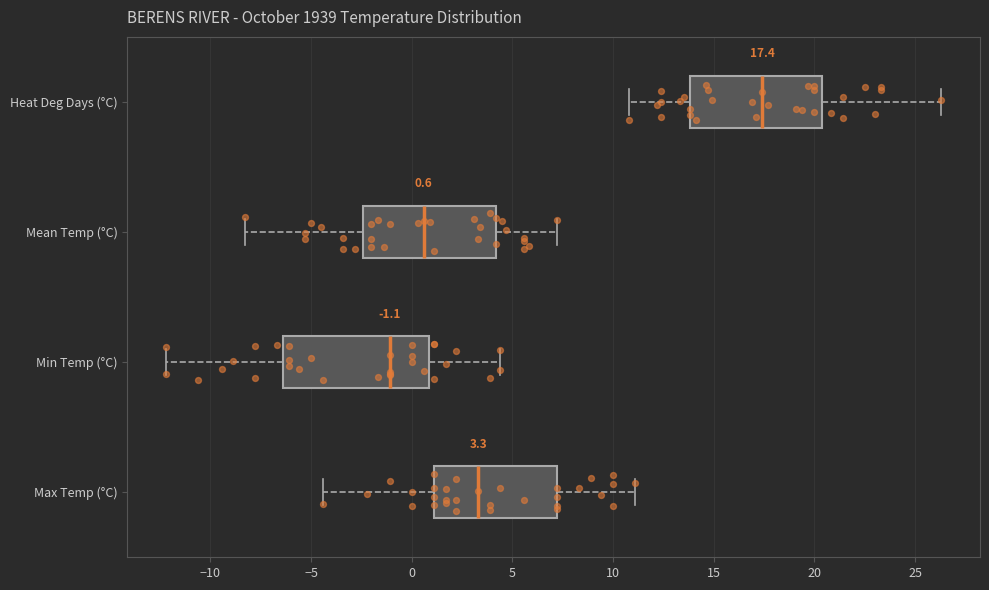

Which box's median line is the furthest to the right?

Heat Deg Days (°C)